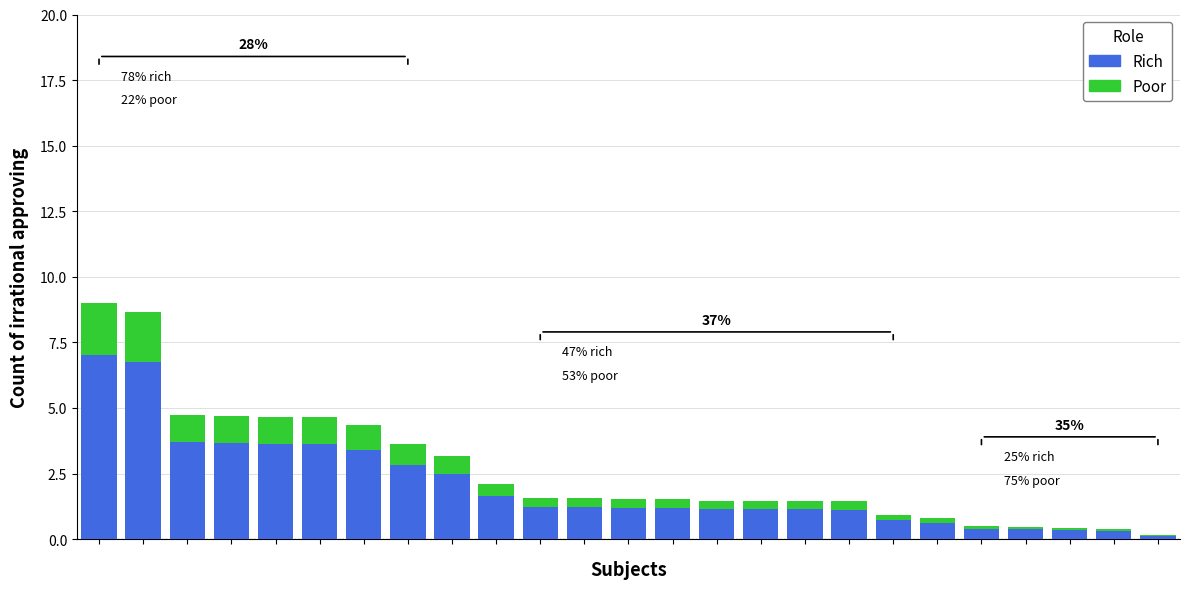

What are all the series names shown in the legend?

Rich, Poor